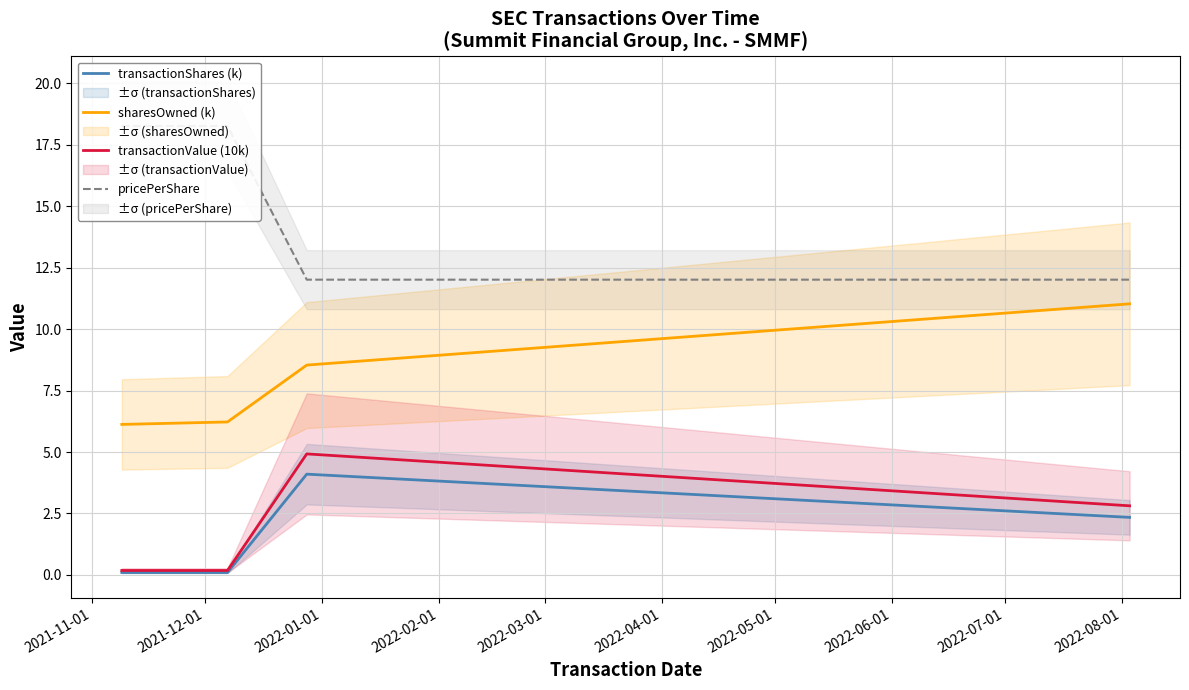

Which series has the largest total across all categories?

pricePerShare